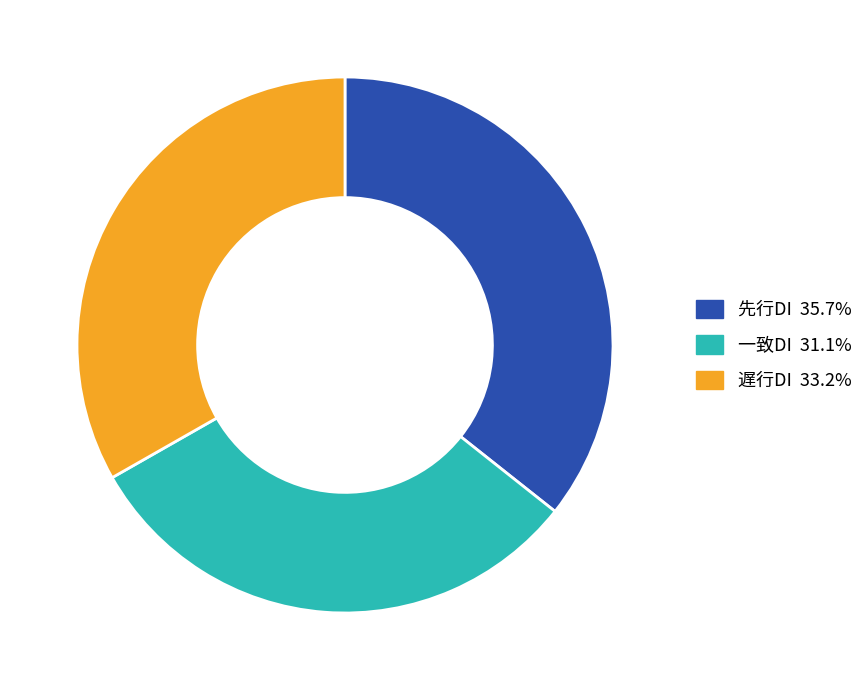

Is there a majority slice in this chart?

No